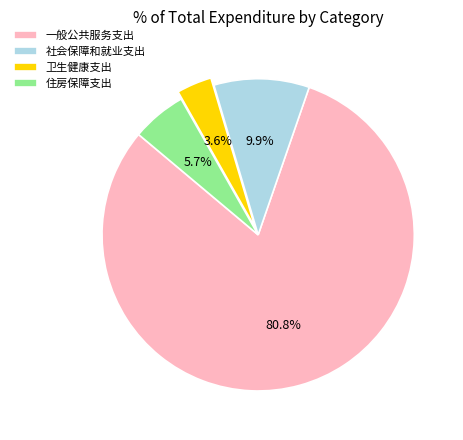

Which has a higher value, 住房保障支出 or 卫生健康支出?

住房保障支出